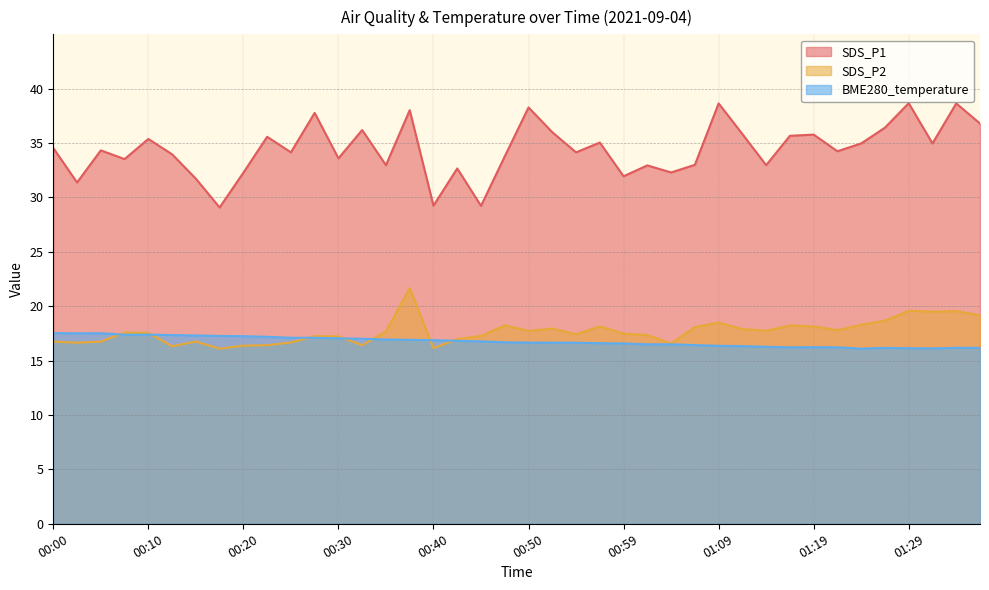

What is the spread (max minus min) of values at 00:57?

18.4